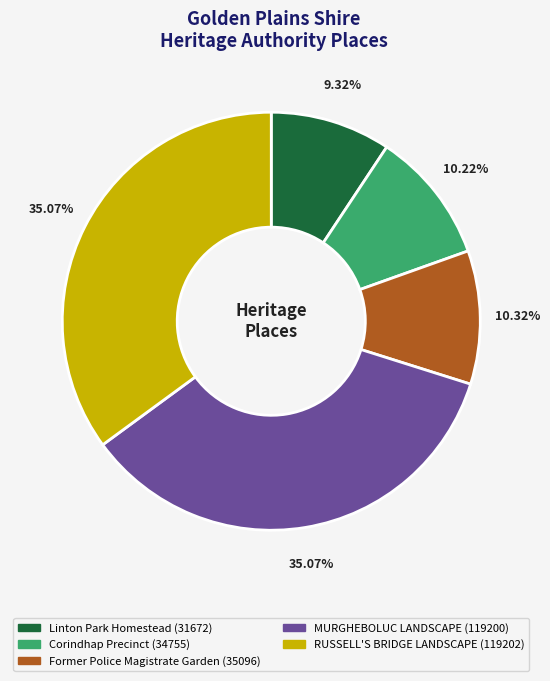

Approximately how many times larger is the value at Corindhap Precinct compared to MURGHEBOLUC LANDSCAPE?

0.3